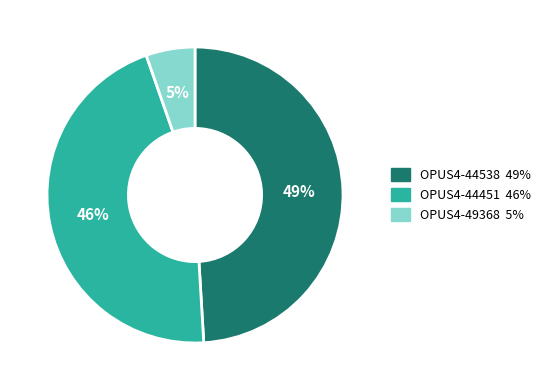

Is it true that OPUS4-44538 is 38% of the pie?

False